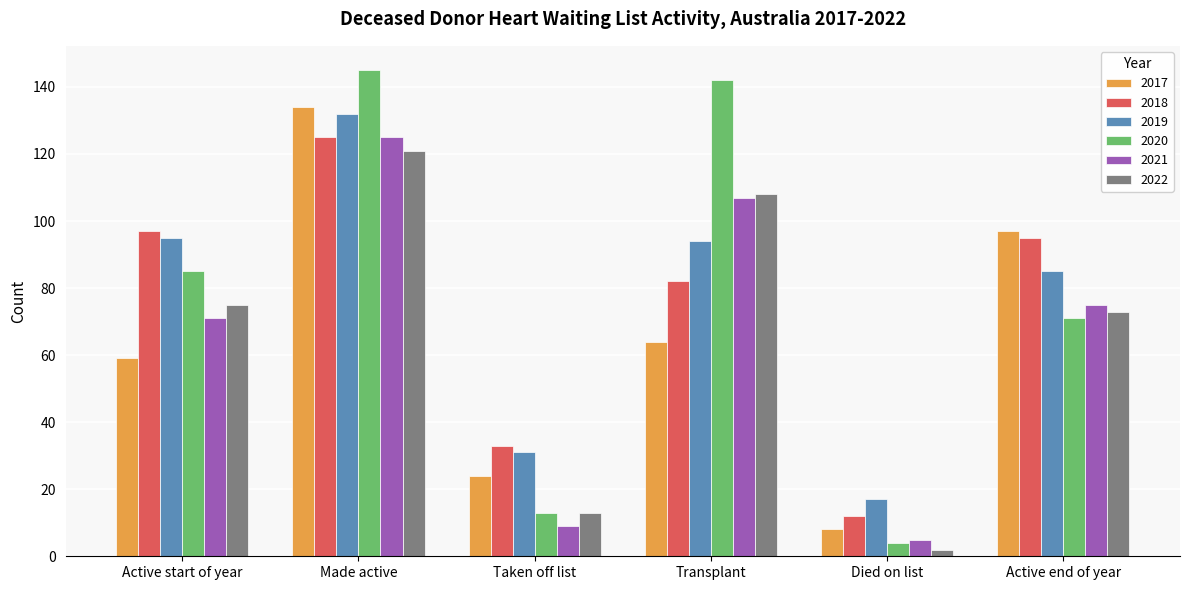

Which label corresponds to the smallest value in the chart?

Died on list